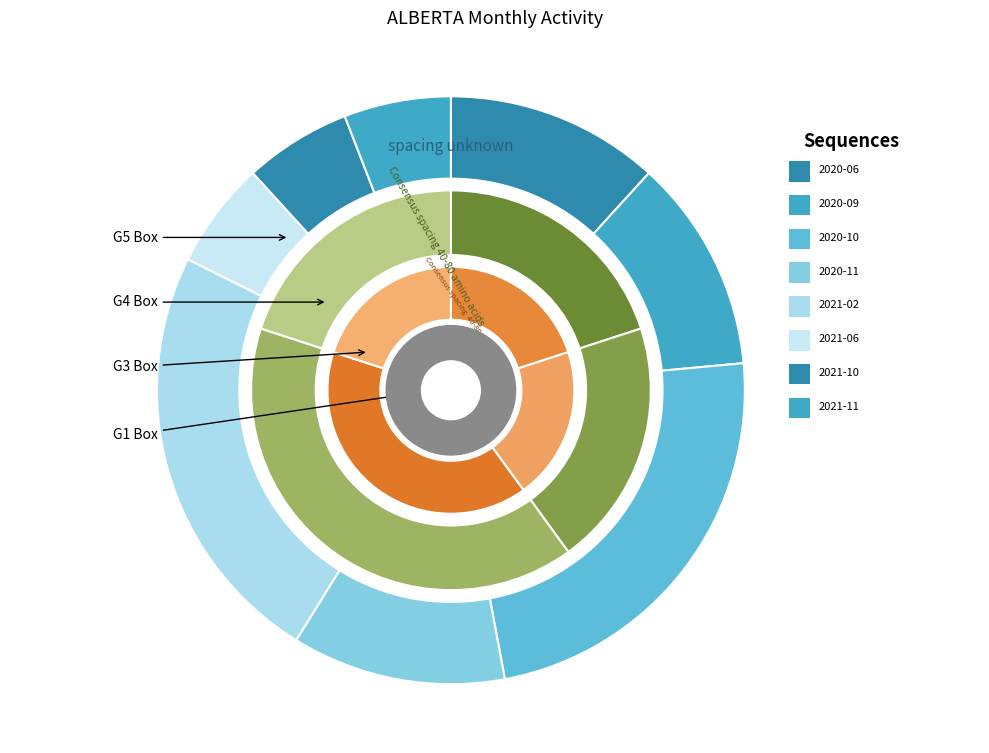

How many slices are in this pie chart?

8